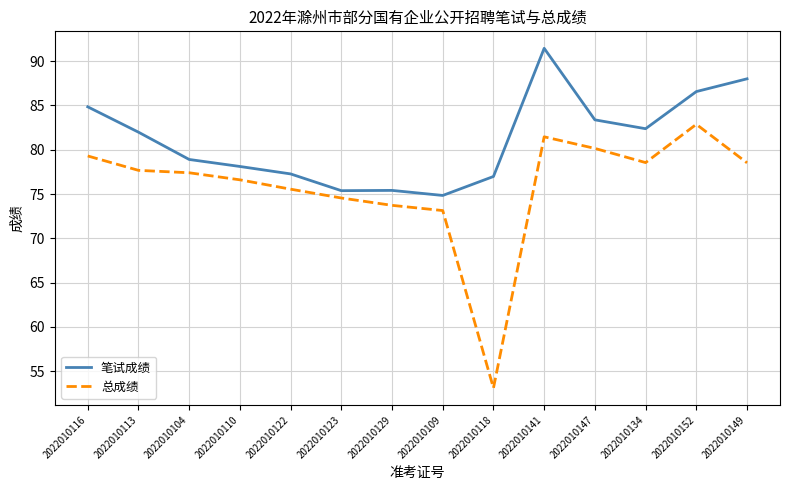

What is the sum of all 总成绩 values?

1062.6